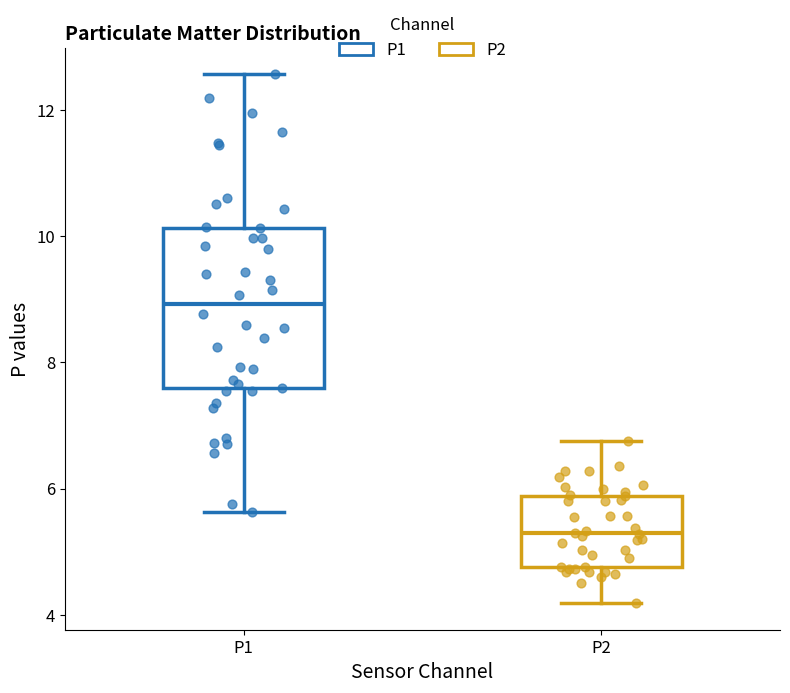

Reading left to right, read every box against the y-axis: the position of its median line, the range the box covers, and the ends of its whiskers. The values are not printed on the chart, so give them approximately, as read against the axis.

P1: median 9.0, box 7.6 to 10.2, whiskers 5.6 to 12.6
P2: median 5.2, box 4.8 to 5.8, whiskers 4.2 to 6.8